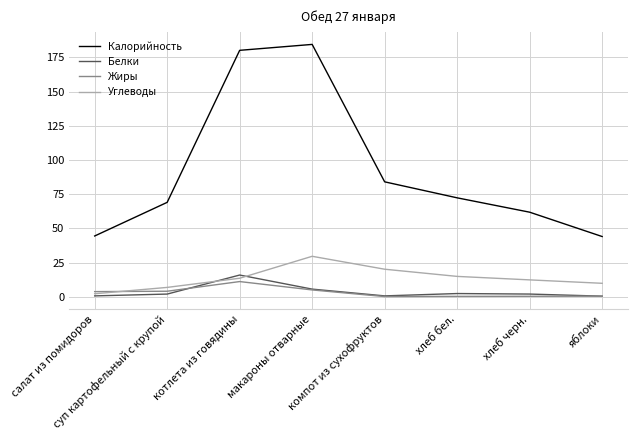

Which series has the widest spread of values?

Калорийность